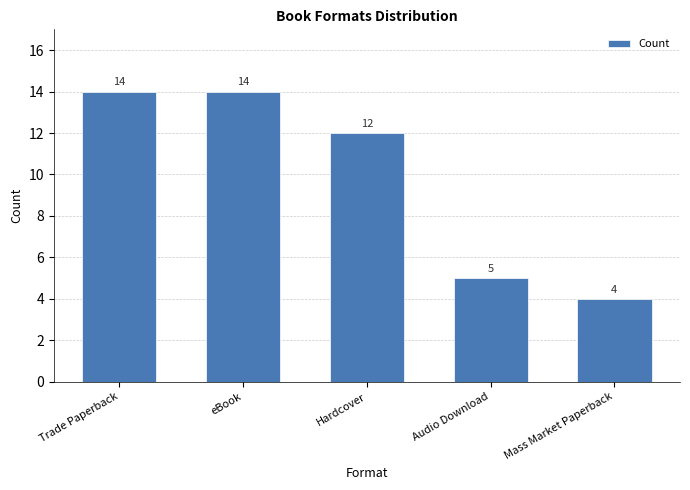

What is the greatest value displayed?

14